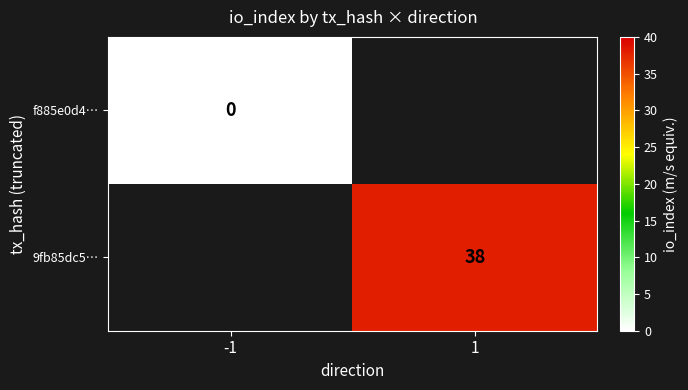

The value of f885e0d4… at -1 is 0.0. True or false?

True